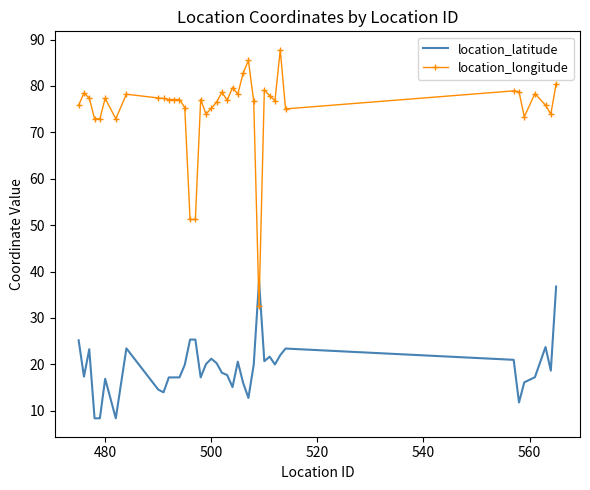

What is the difference between the second highest and minimum values in the location_longitude series?

53.0